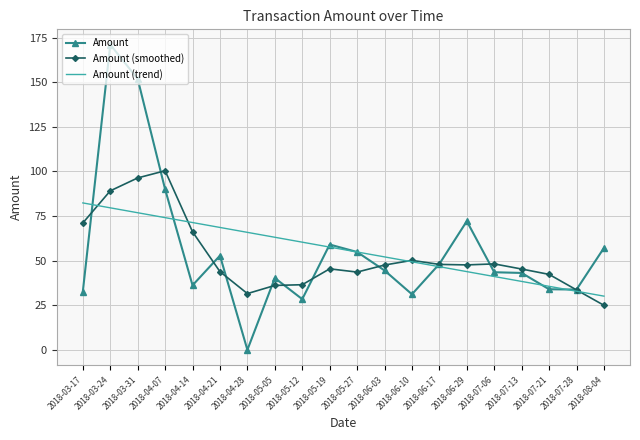

List the series in order of their peak value, lowest first.

Amount (trend), Amount (smoothed), Amount